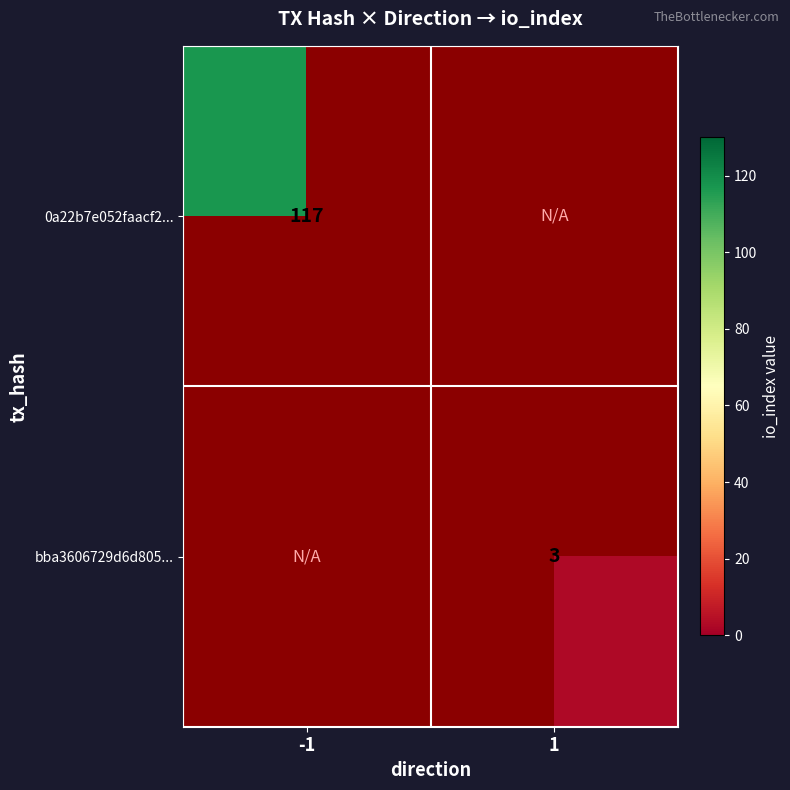

Count the number of data series in this chart.

2